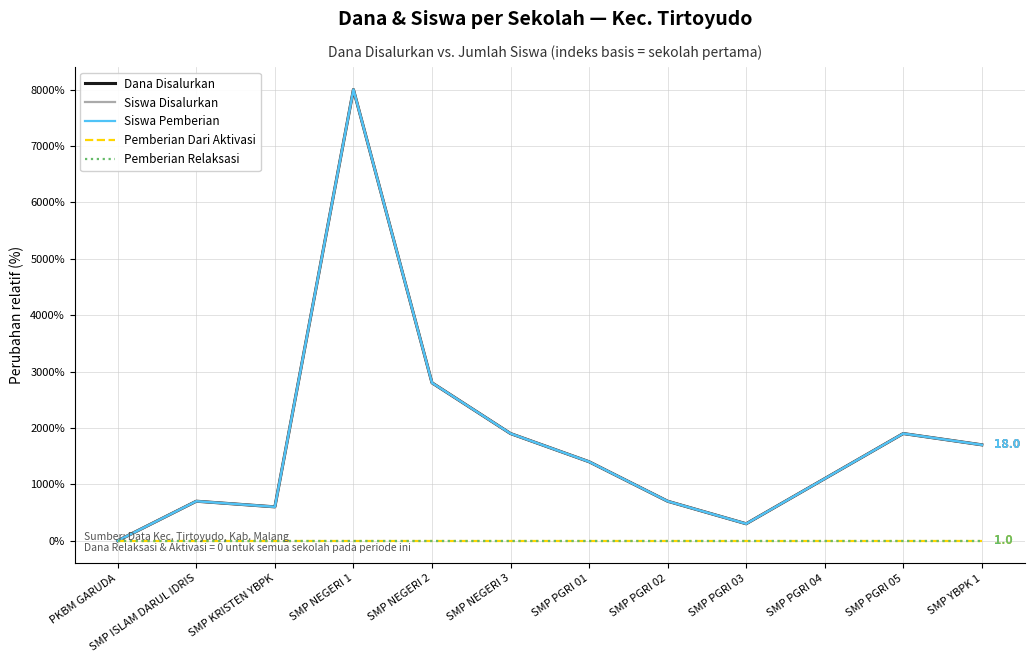

Which series has the widest spread of values?

Dana Disalurkan